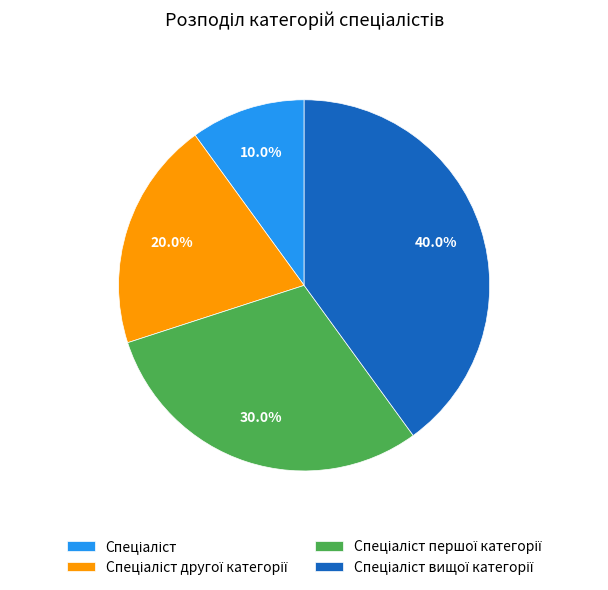

Is there a majority slice in this chart?

No